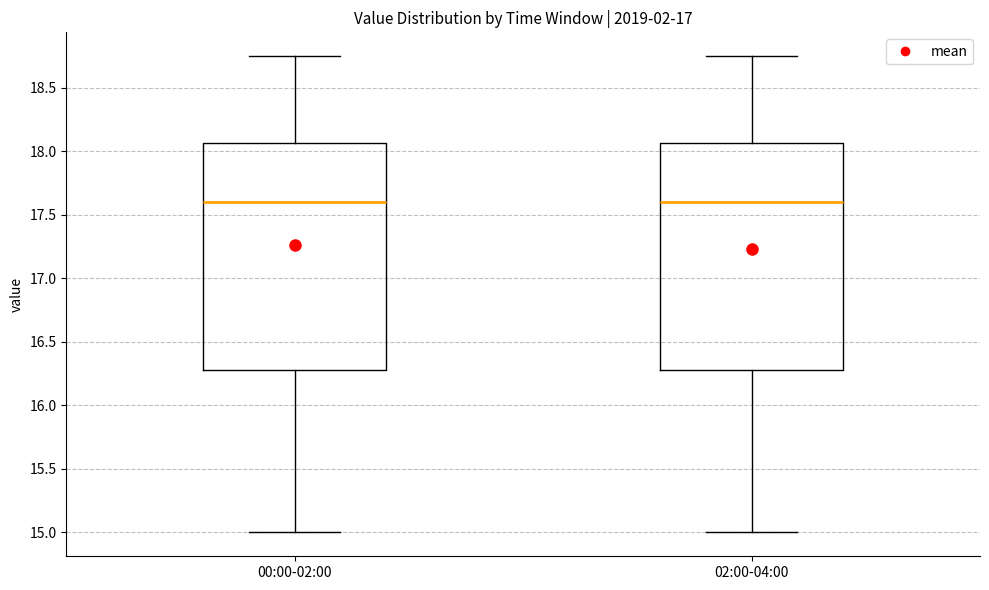

Reading left to right, read every box against the y-axis: the position of its median line, the range the box covers, and the ends of its whiskers. The values are not printed on the chart, so give them approximately, as read against the axis.

00:00-02:00: median 17.60, box 16.30 to 18.05, whiskers 15.00 to 18.75
02:00-04:00: median 17.60, box 16.30 to 18.05, whiskers 15.00 to 18.75